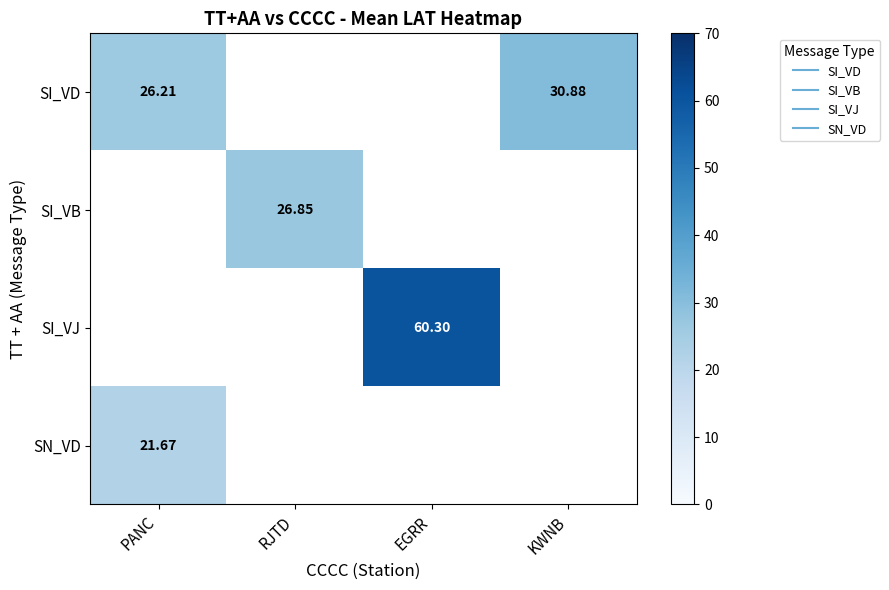

At which category does the chart reach its minimum across all series?

PANC